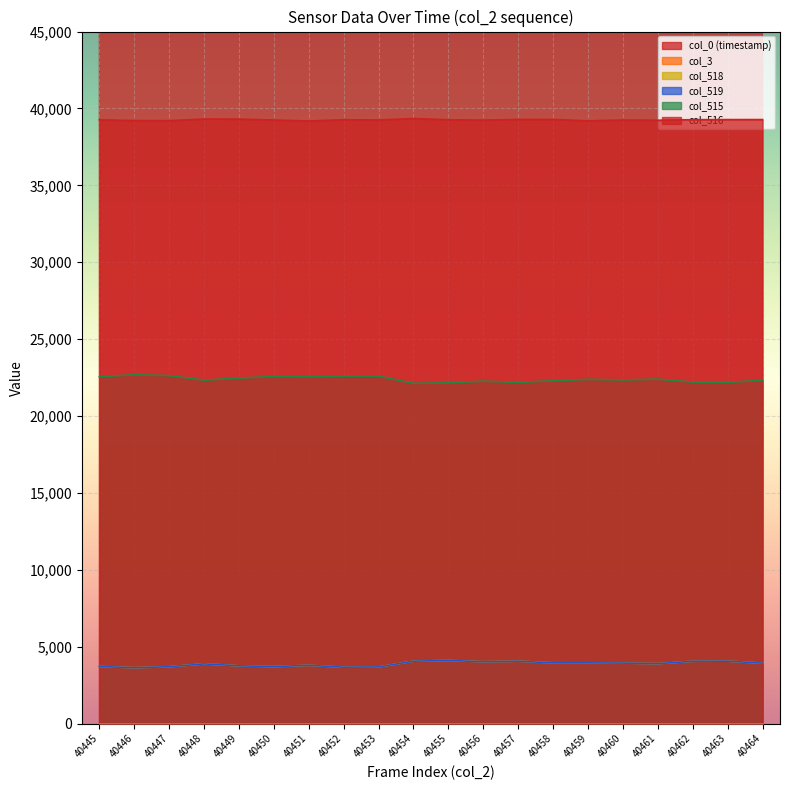

Read the col_516 value at 40462.

39271.0